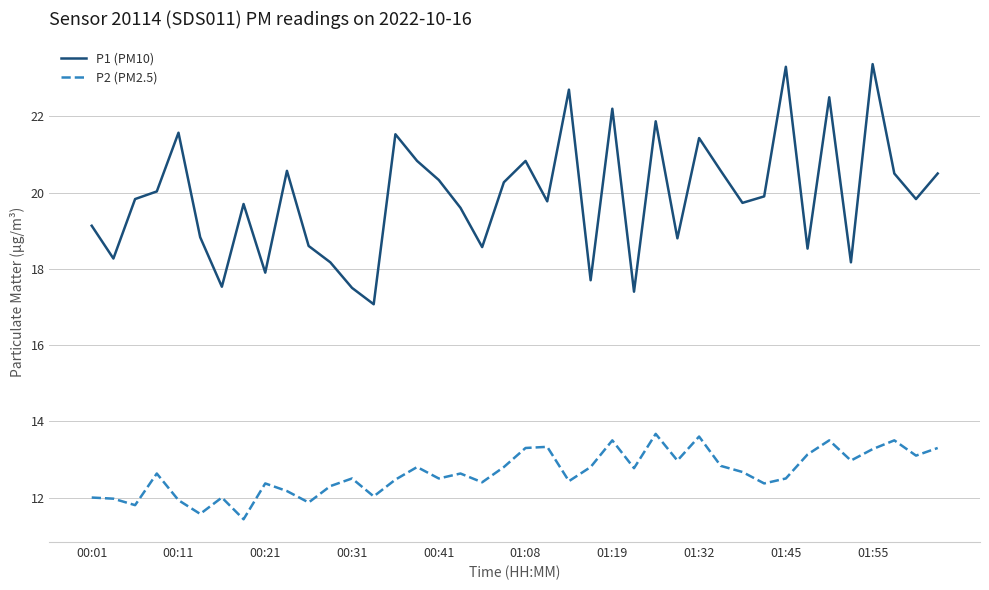

Which series has the widest spread of values?

P1 (PM10)